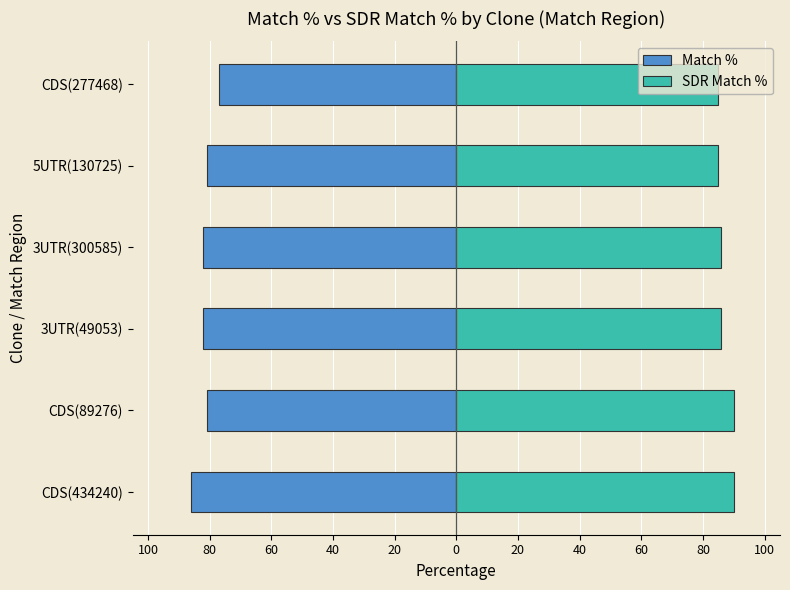

The SDR Match % series shows 85 at CDS(277468). True or false?

True